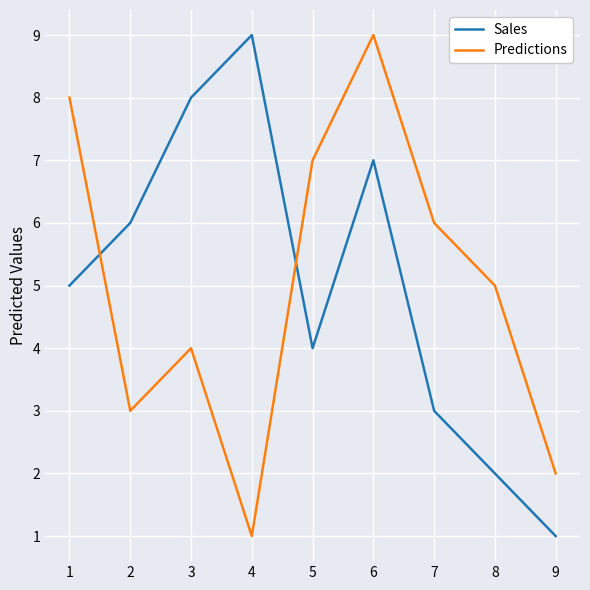

Where do Predictions and Sales first cross each other?

1 and 2